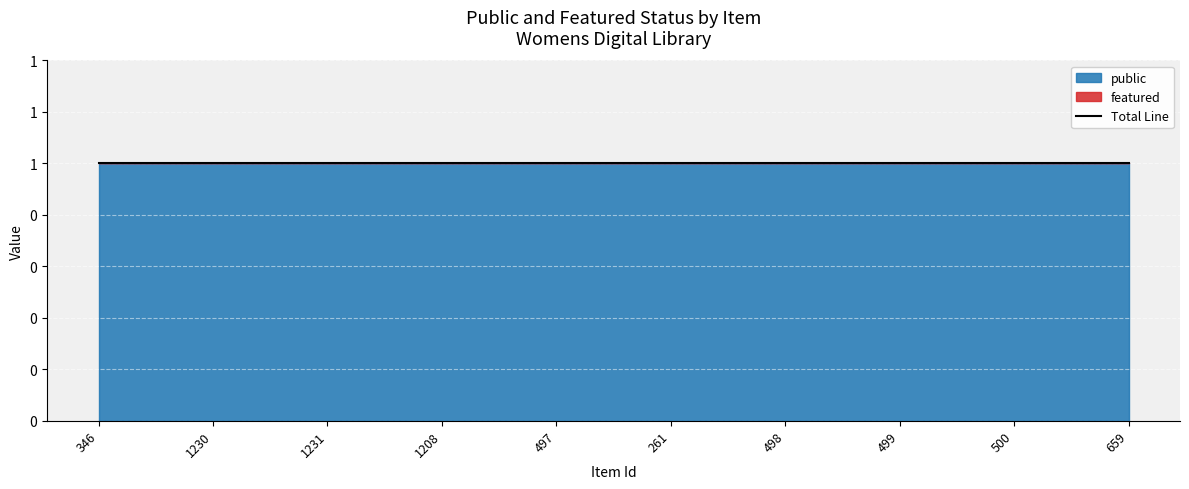

What is the value of the public point at the 9th from the left?

1